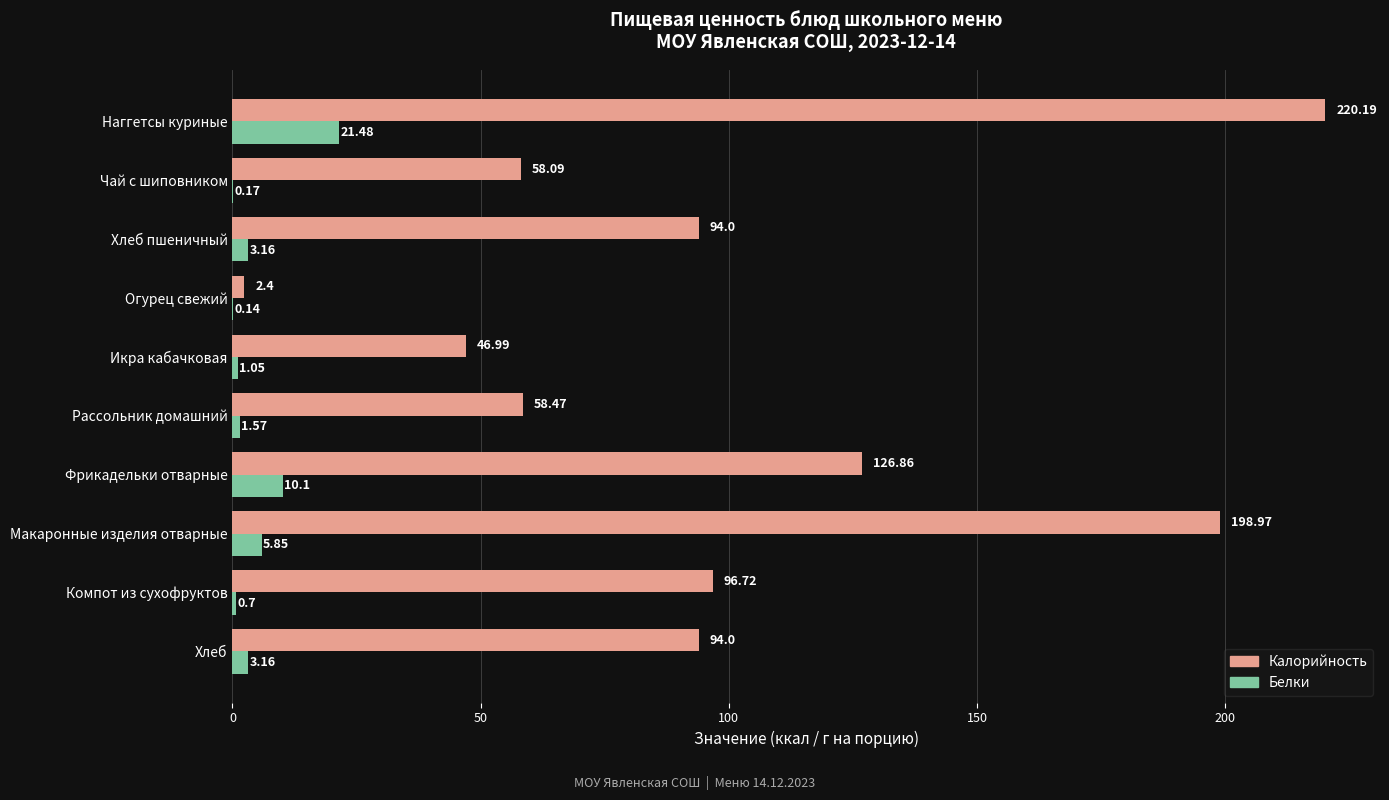

Which category has the highest value across all series?

Наггетсы куриные